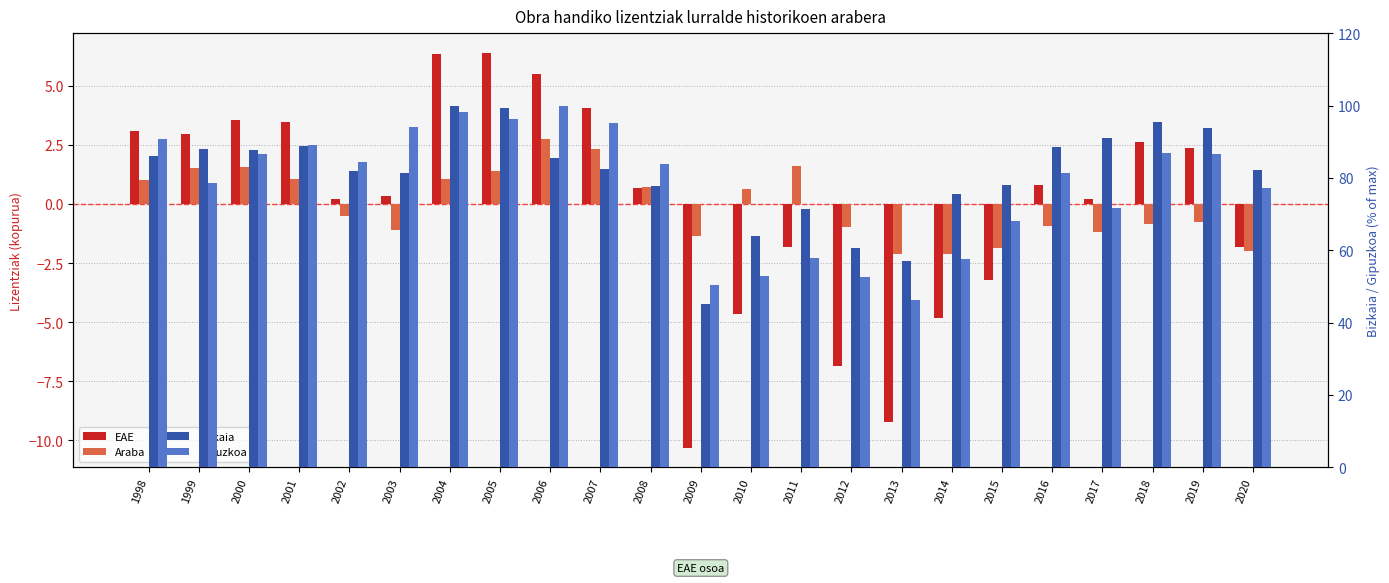

True or false: Bizkaia has a value of 88.8 at 2001.

True